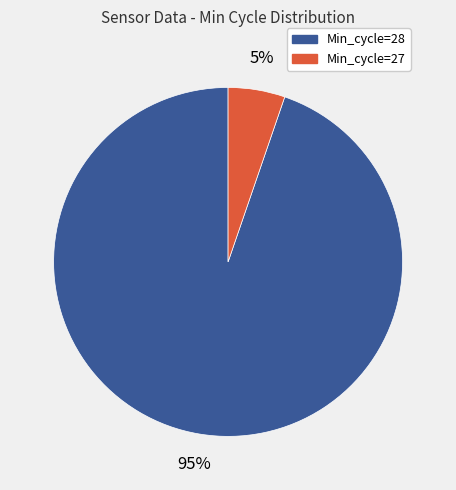

To the nearest percent, what is the average slice percentage?

50%